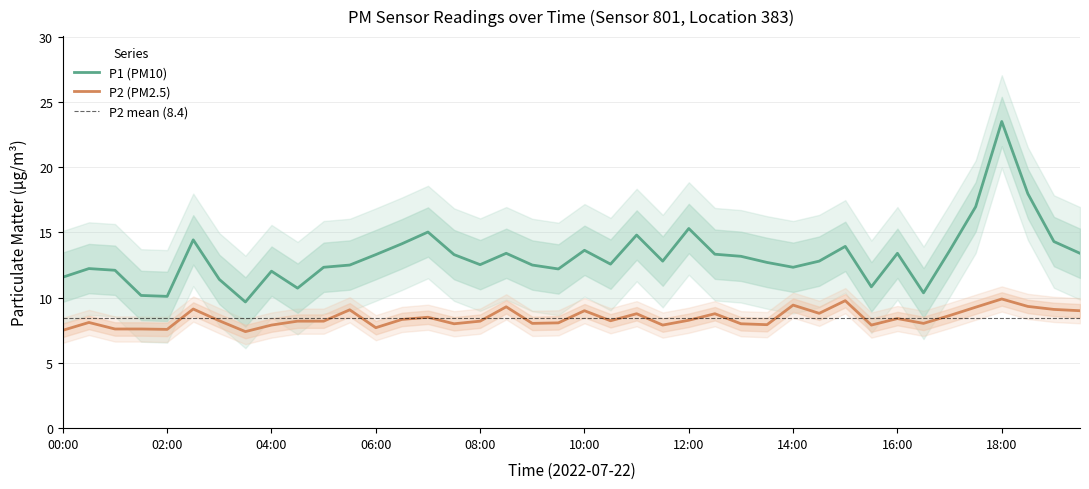

True or false: P2 has a value of 13.0 at 13:00.

False